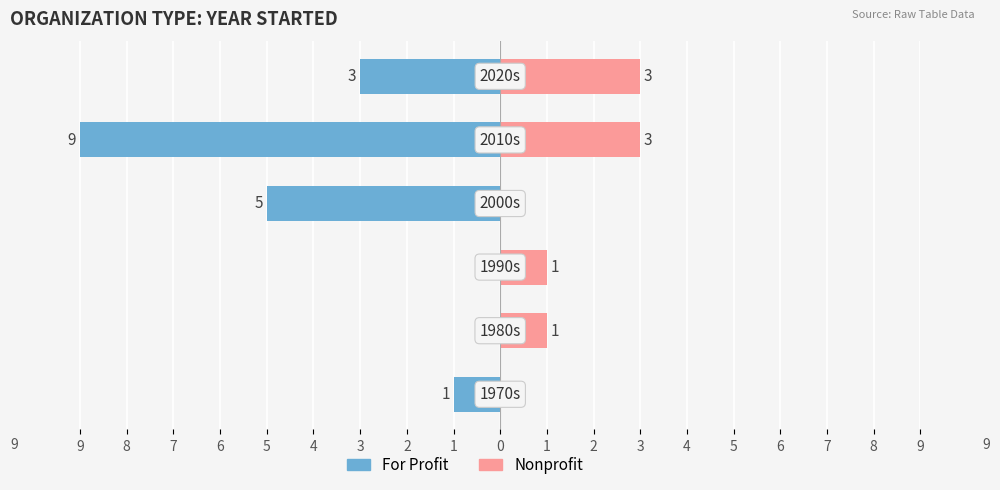

How many data points does each series have?

6